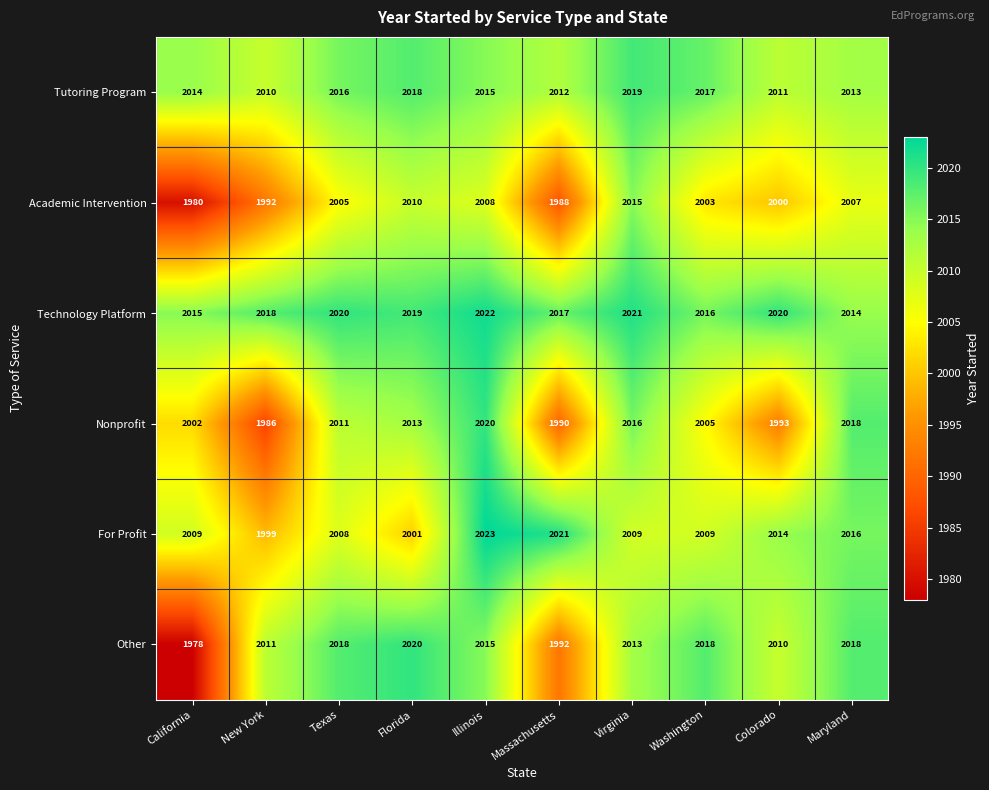

Which series has the largest total across all categories?

Technology Platform